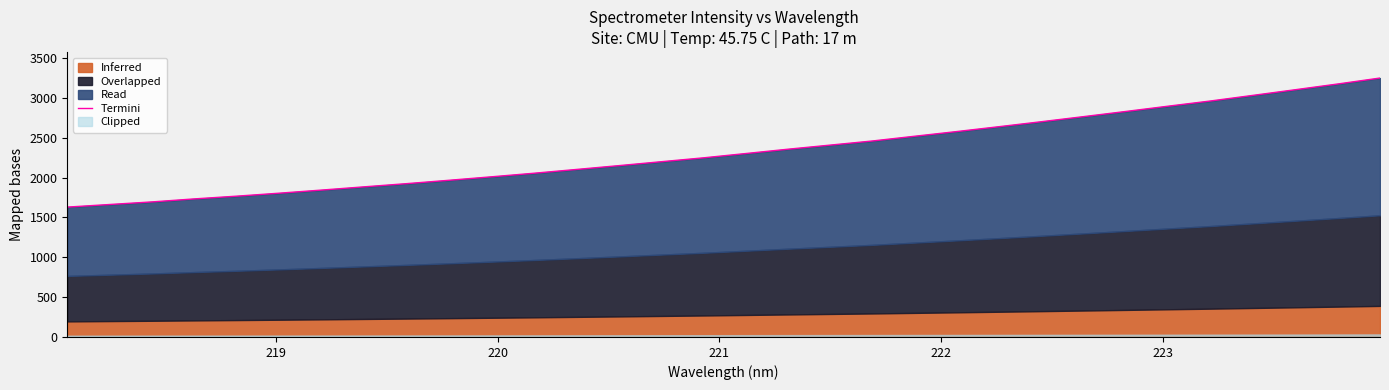

Count the number of categories in the chart.

32